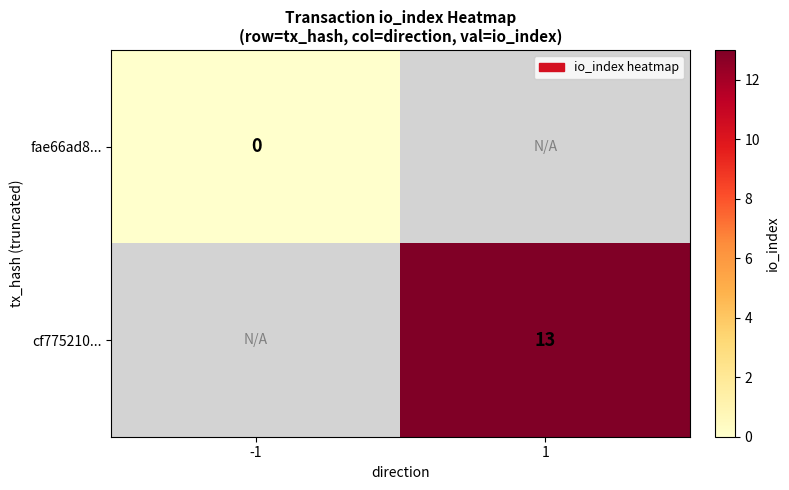

Is it true that cf775210... equals 13 at 1?

True